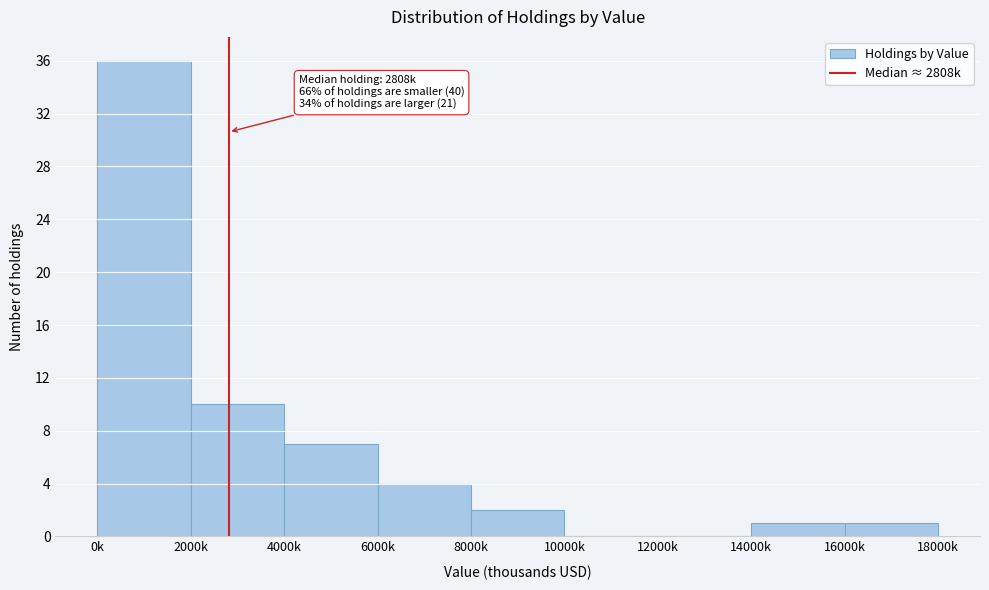

Reading left to right, what are all the values shown in this chart?

0k=36	2000k=10	4000k=7	6000k=4	8000k=2	10000k=0	12000k=0	14000k=1	16000k=1